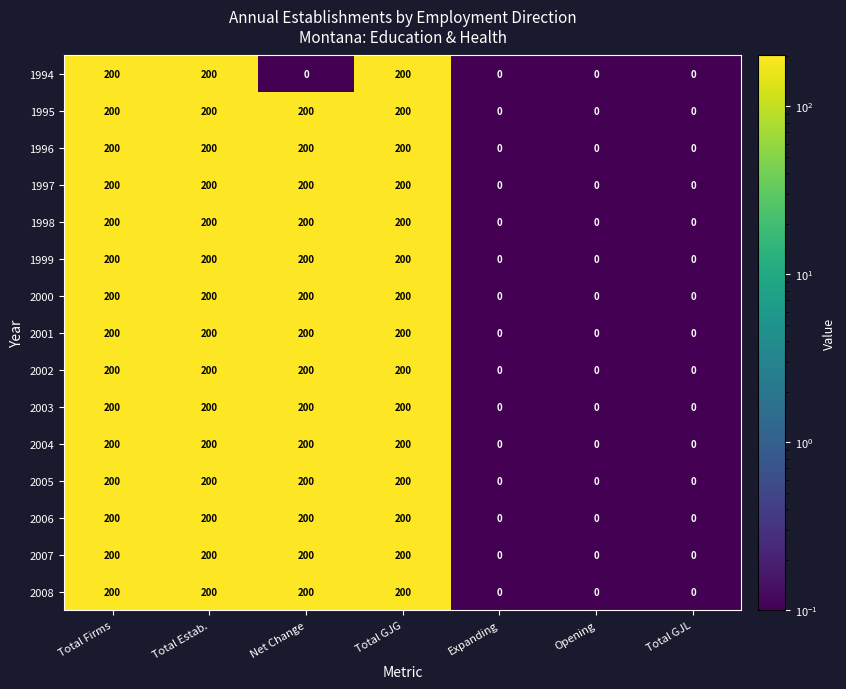

The 2008 series shows 200 at Net Change. True or false?

True